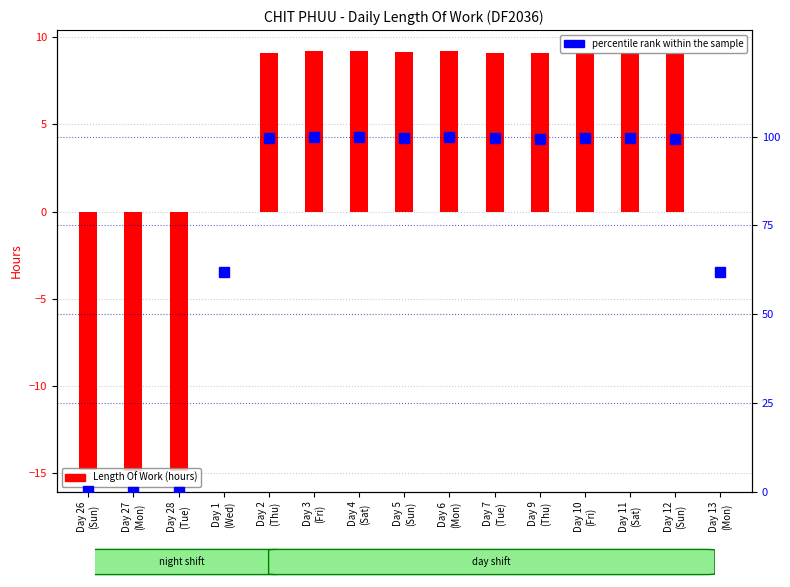

Does the chart contain any negative values?

Yes